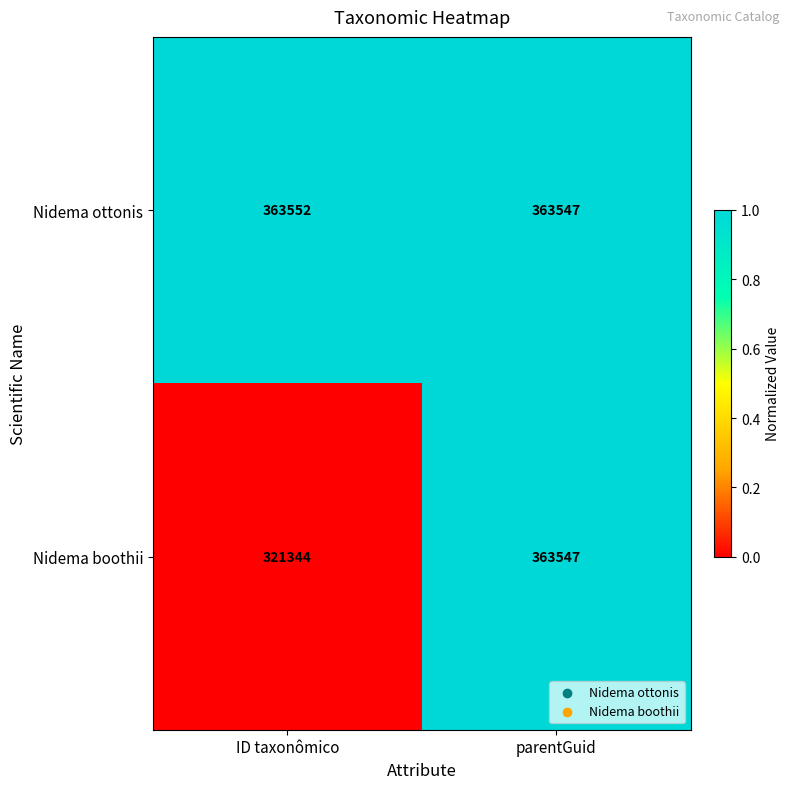

What is the average value of the Nidema boothii series?

342446